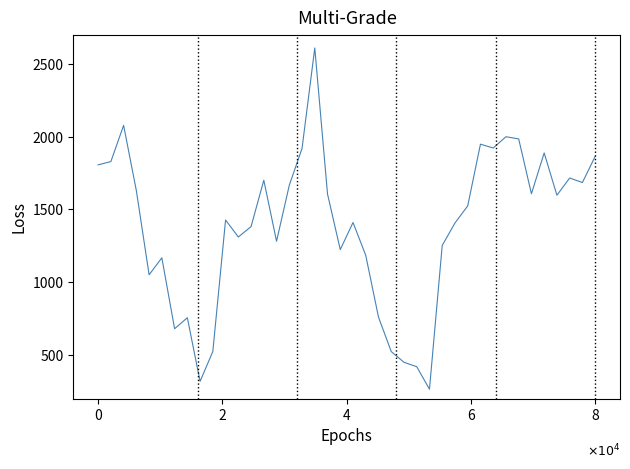

What is the smallest value displayed?

265.5